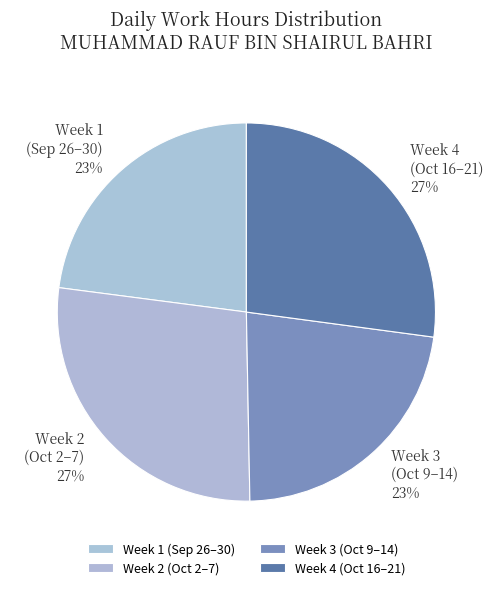

To the nearest percent, what portion does Week 3 (Oct 9–14) represent?

23%